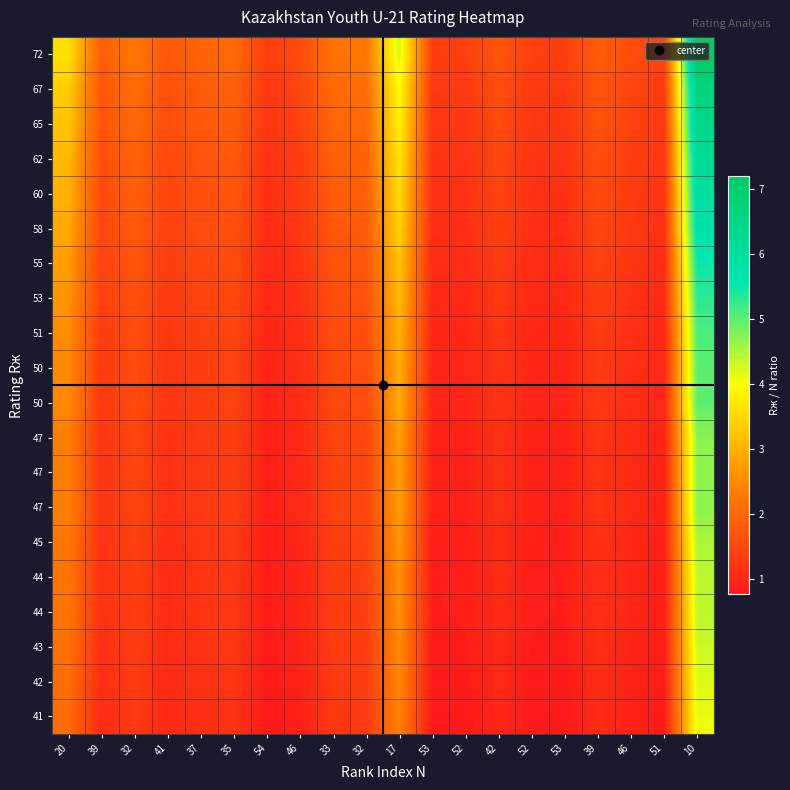

Count the number of categories in the chart.

20